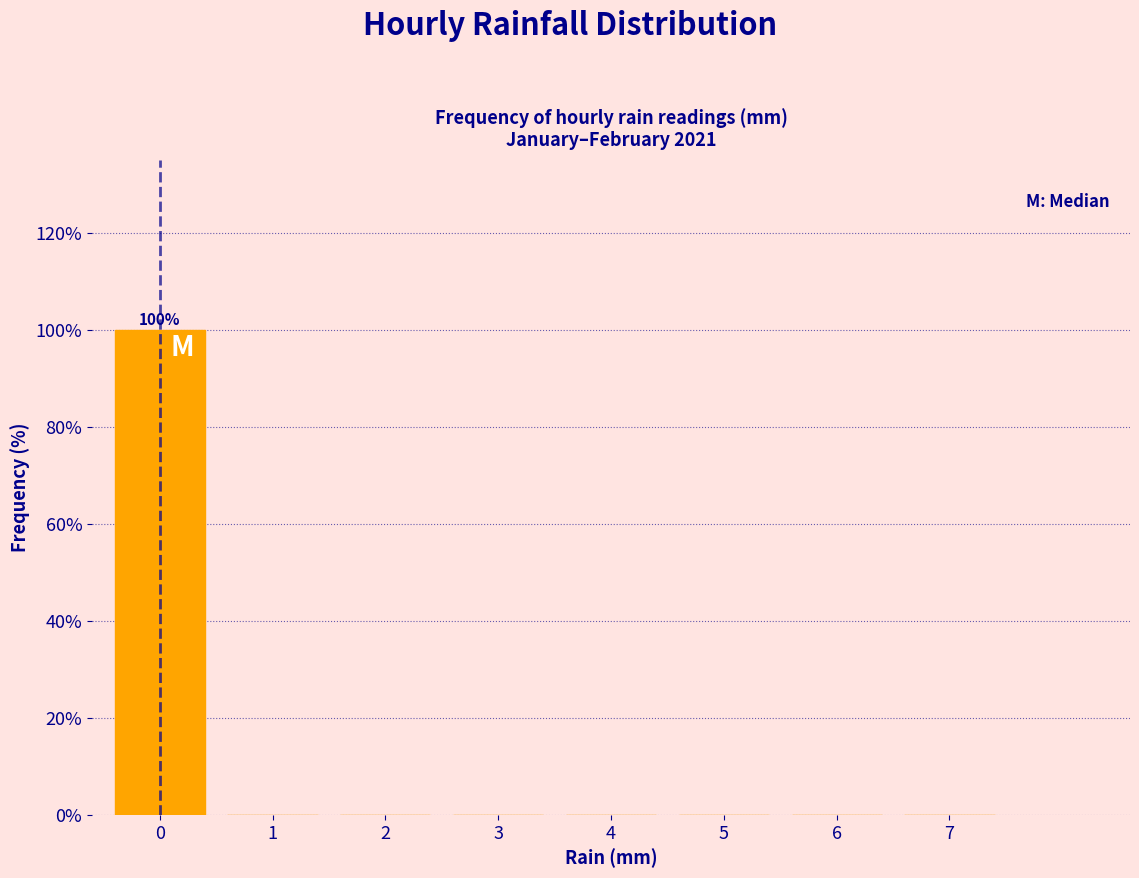

Reading left to right, extract all data points from this chart.

0=100	1=0	2=0	3=0	4=0	5=0	6=0	7=0